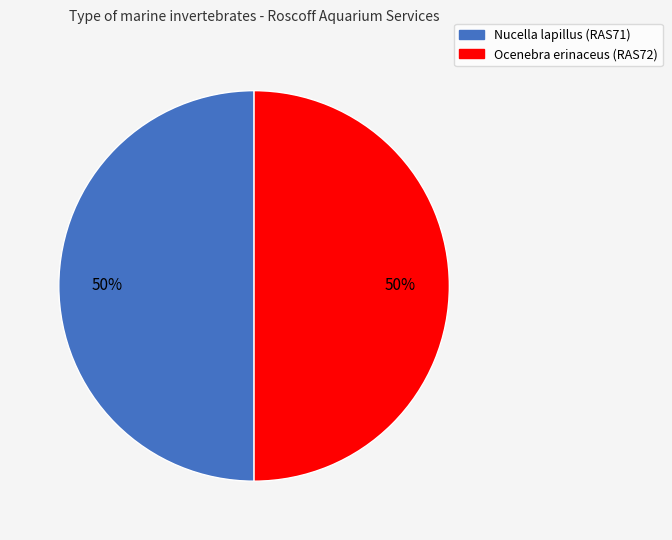

Is the sum of Nucella lapillus (RAS71) and Ocenebra erinaceus (RAS72) greater than half?

Yes